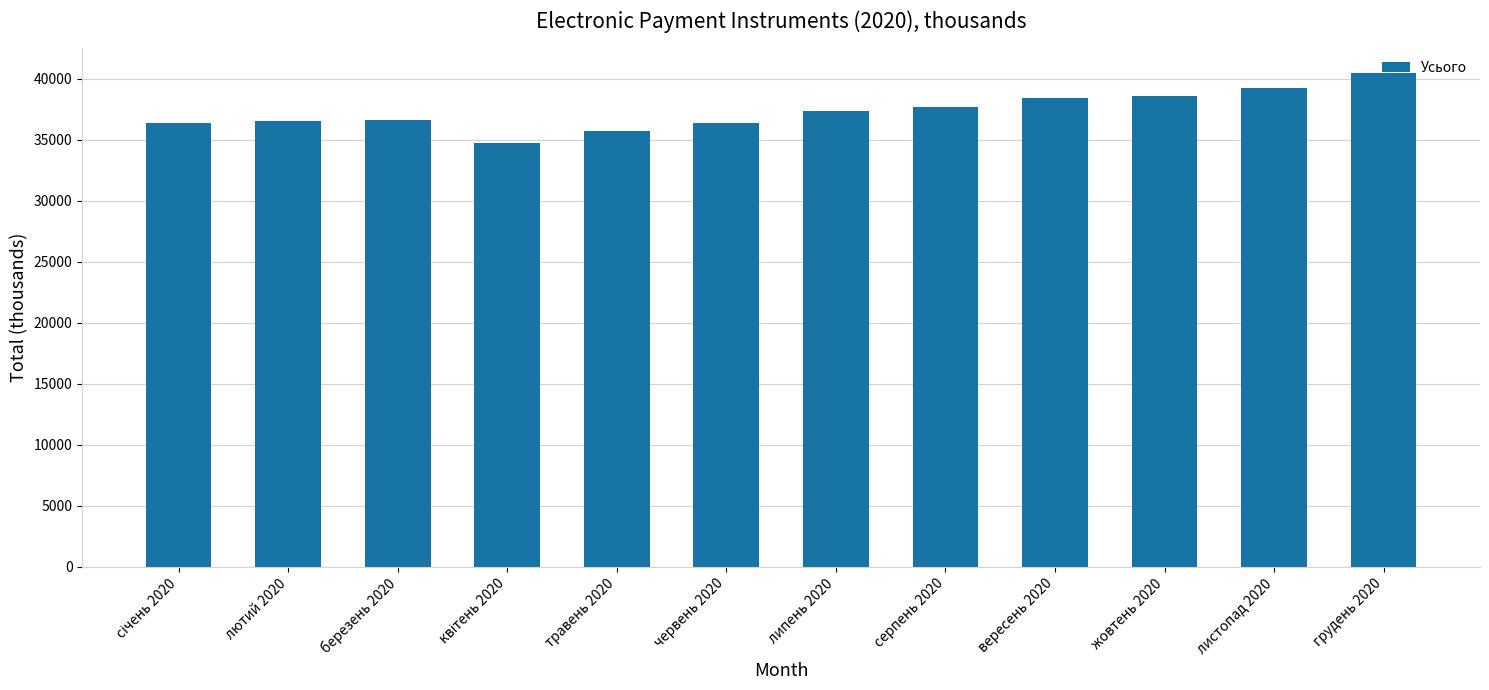

What is the difference between the maximum and minimum values?

5729.7